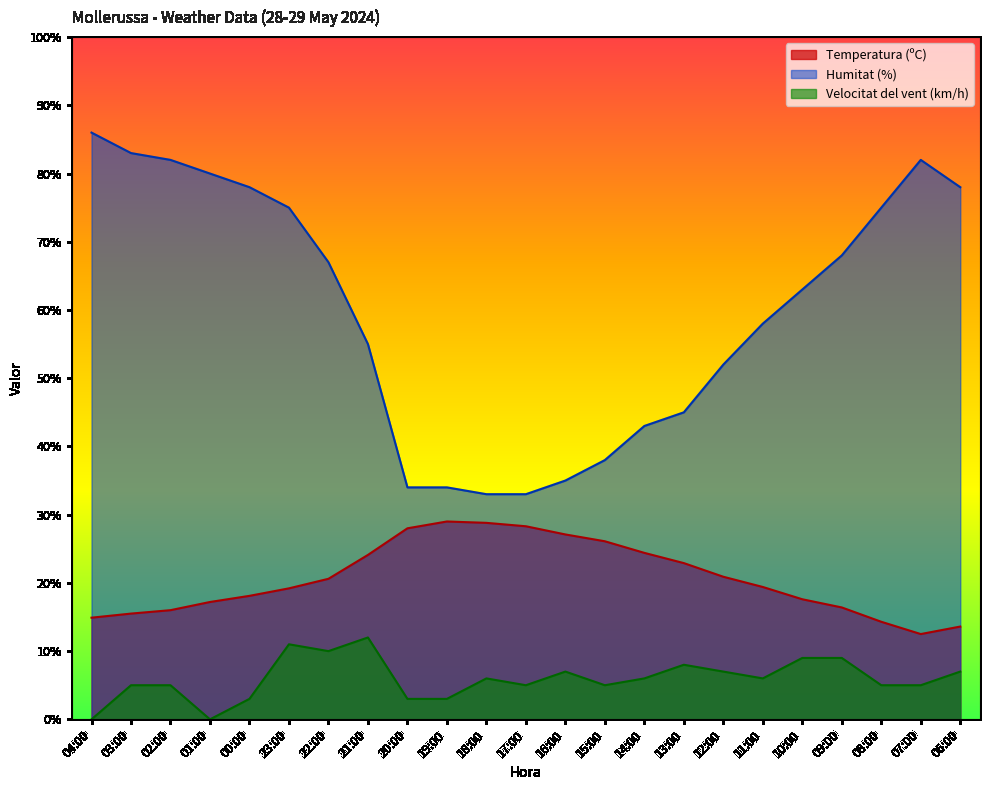

Which has a higher value, 10:00 or 14:00?

14:00